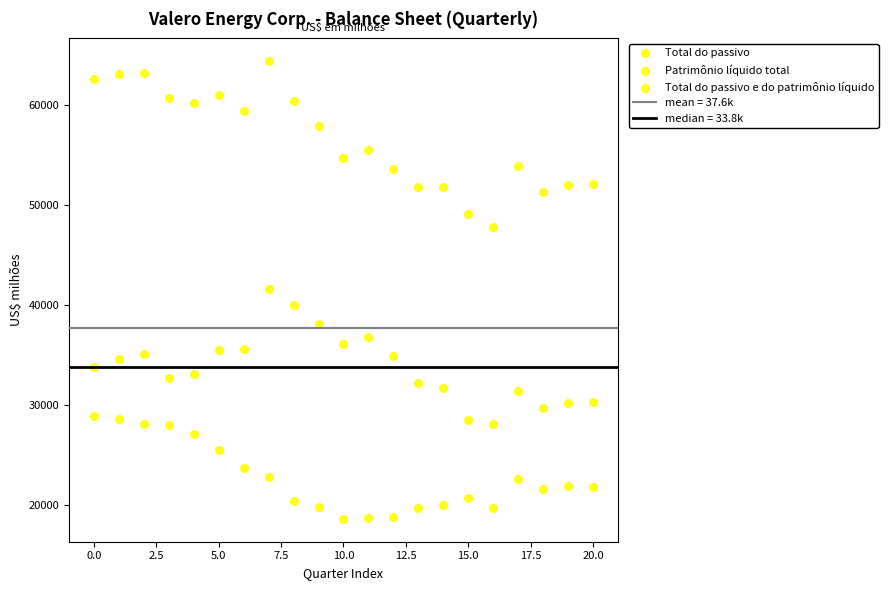

How many points are shown in the scatter plot?

63